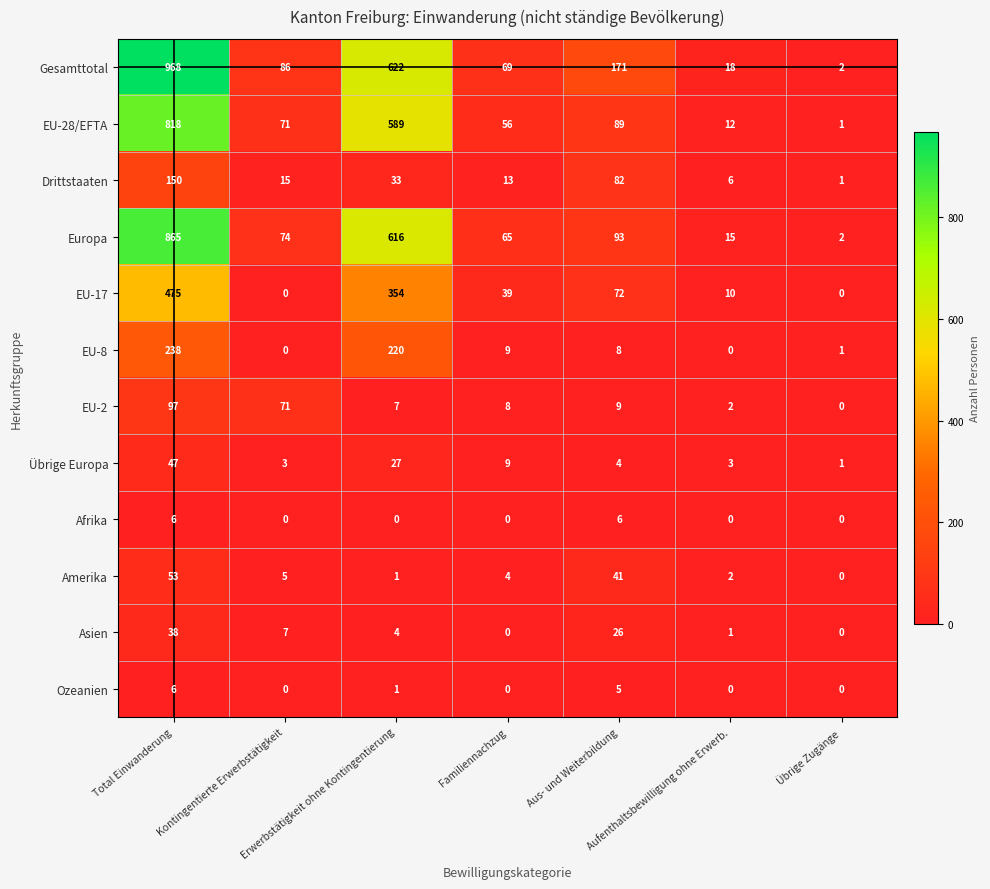

What is the difference between the maximum and minimum values in the EU-8 series?

238